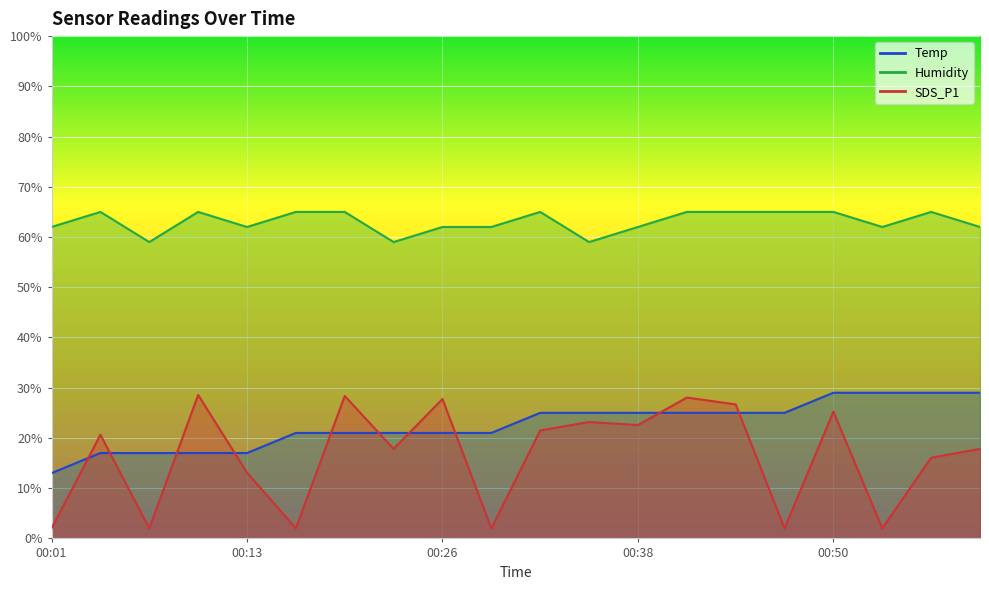

What is the difference between the maximum and second lowest values in the SDS_P1 series?

26.6